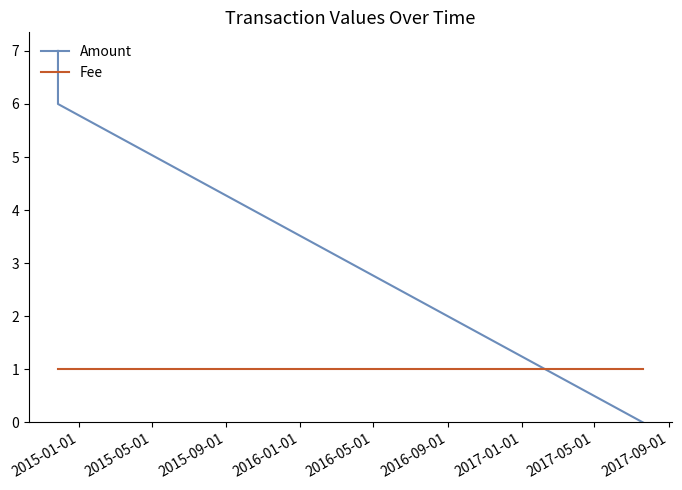

What is the difference between the maximum and minimum values in the Amount series?

7